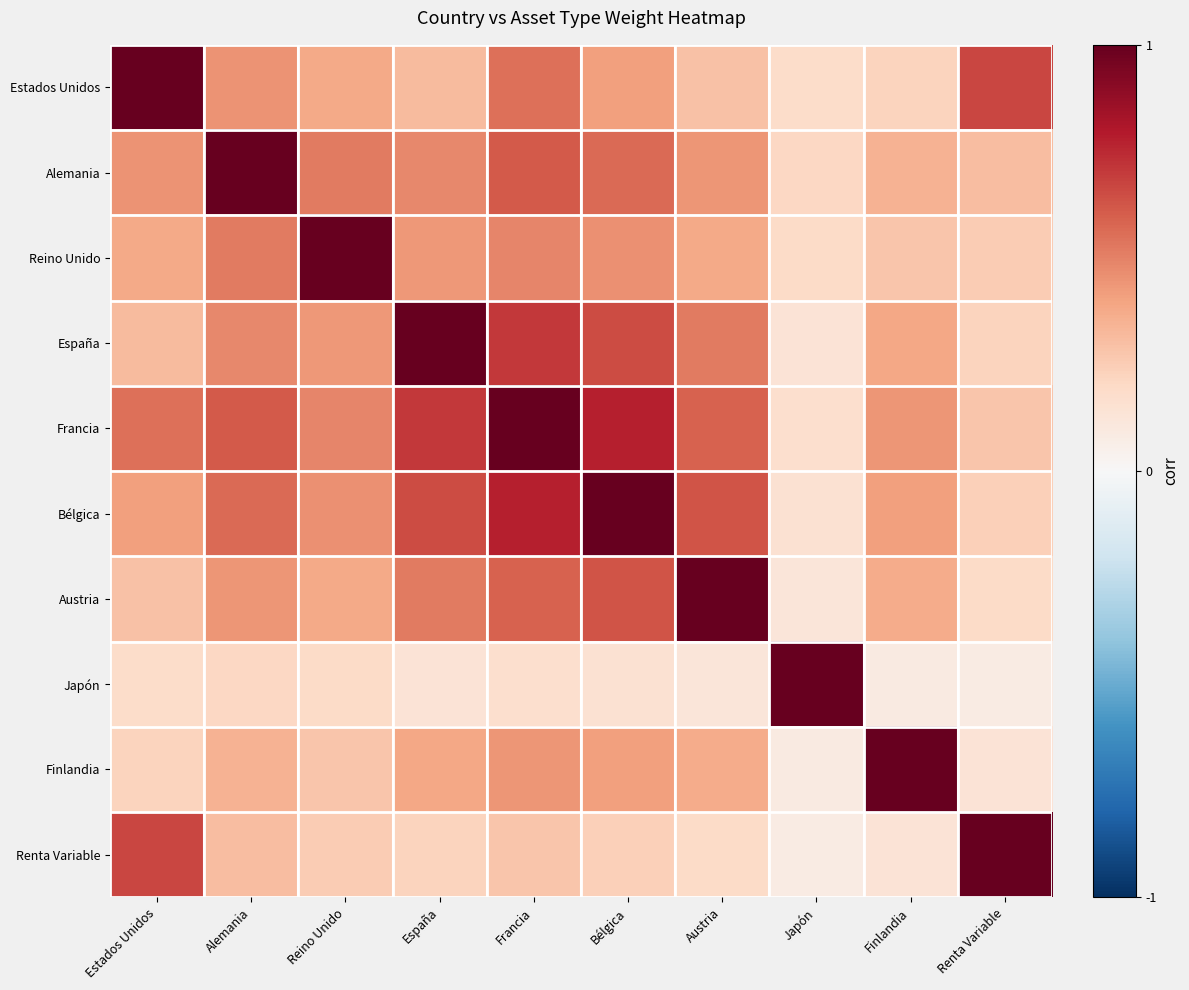

What is the sum of the Bélgica values at Finlandia and Renta Variable?

0.6